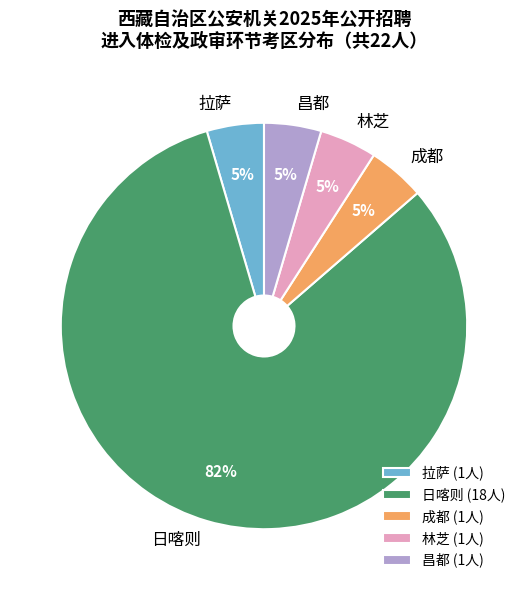

Which slice represents more than half of the pie?

日喀则